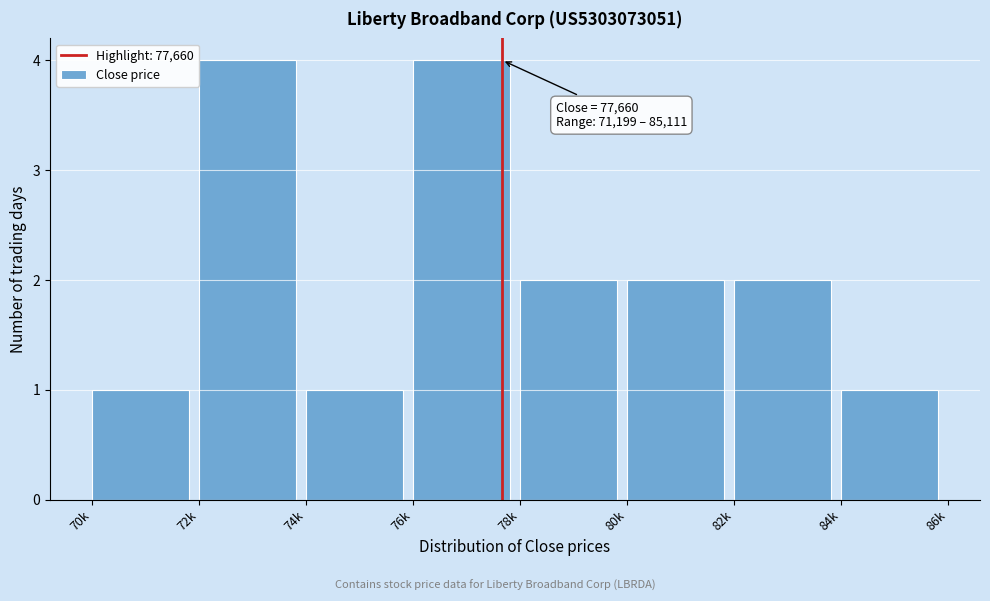

Reading right to left, extract all data points from this chart.

1	2	2	2	4	1	4	1